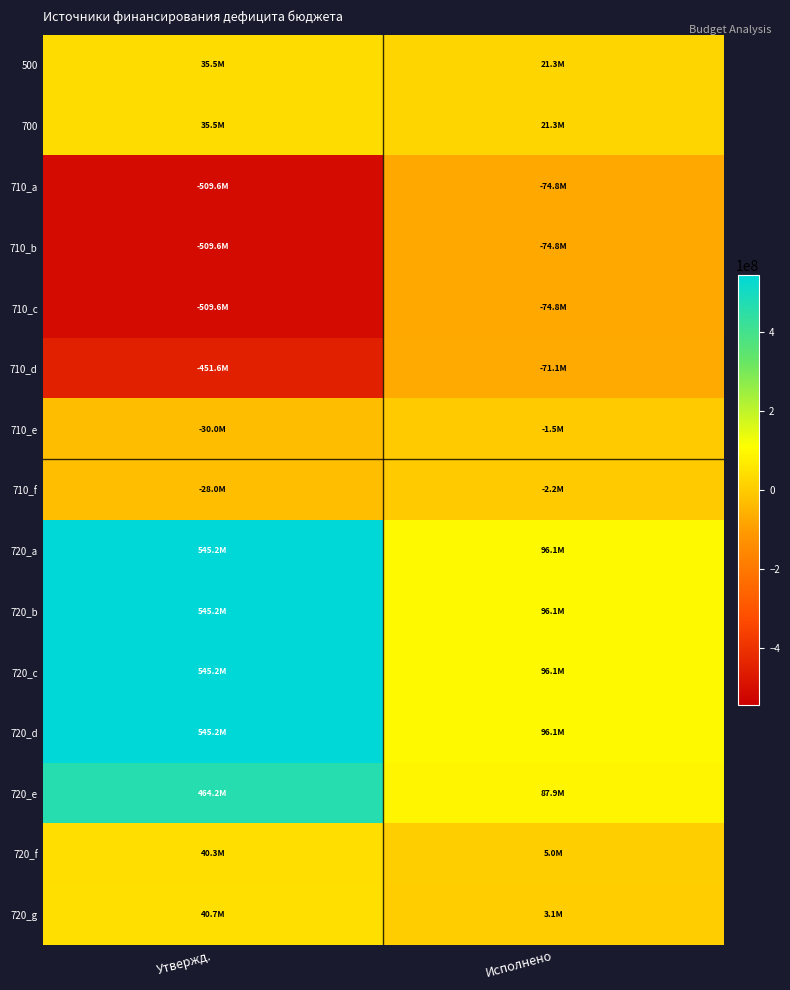

What is the difference between the highest and lowest values at Утвержд.?

1054779278.4